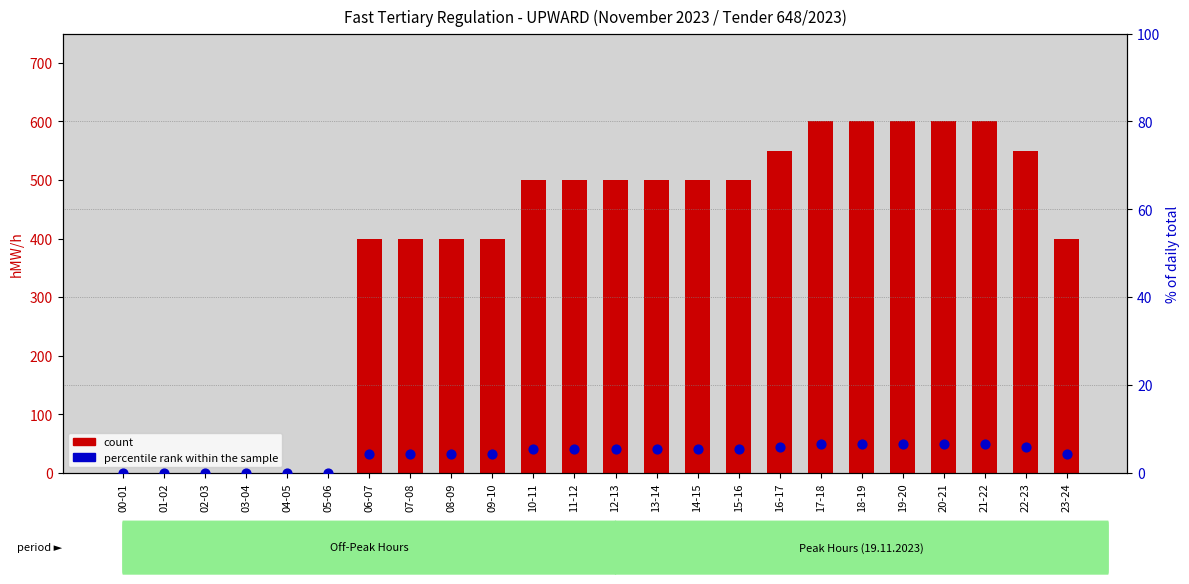

At how many categories does at least one series exceed 557?

5